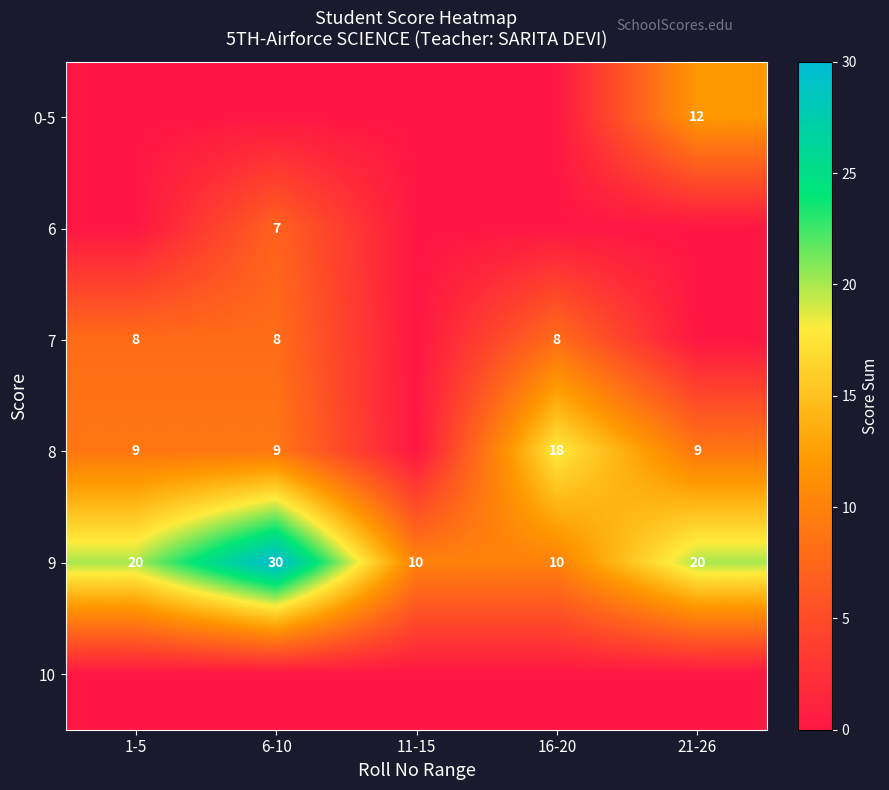

At how many categories does at least one series exceed 3?

5